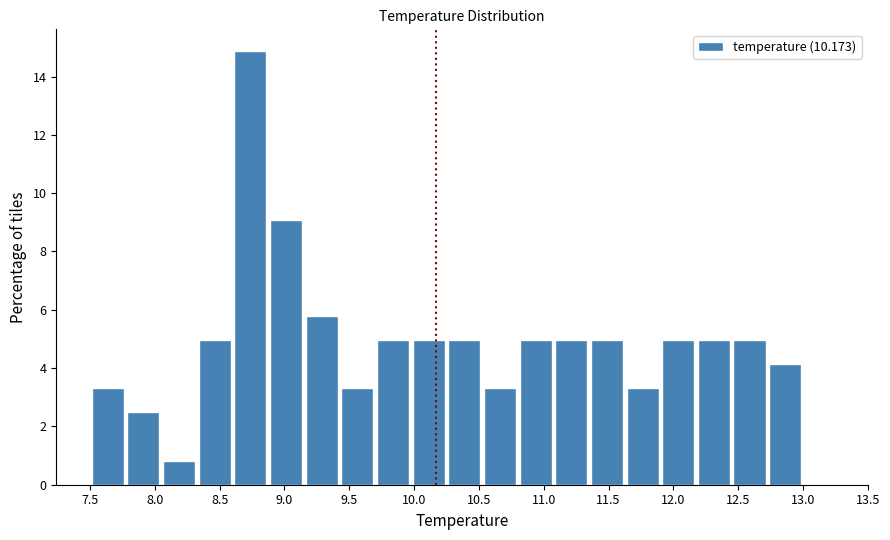

Which range on the x-axis has the tallest bar?

8.600 to 8.875